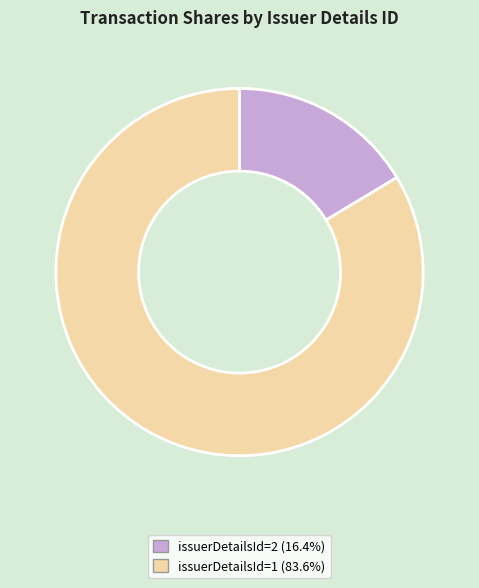

Do issuerDetailsId=2 (16.4%) and issuerDetailsId=1 (83.6%) together represent more than half of the pie?

Yes